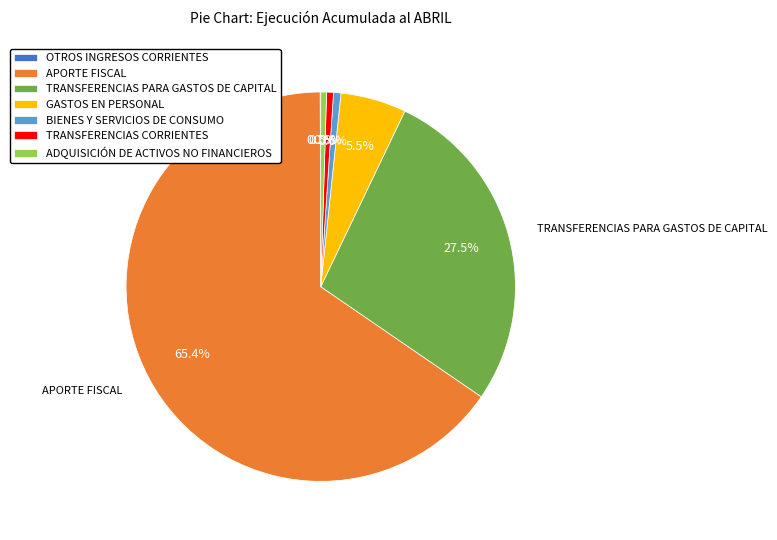

Between TRANSFERENCIAS PARA GASTOS DE CAPITAL and BIENES Y SERVICIOS DE CONSUMO, which is larger?

TRANSFERENCIAS PARA GASTOS DE CAPITAL